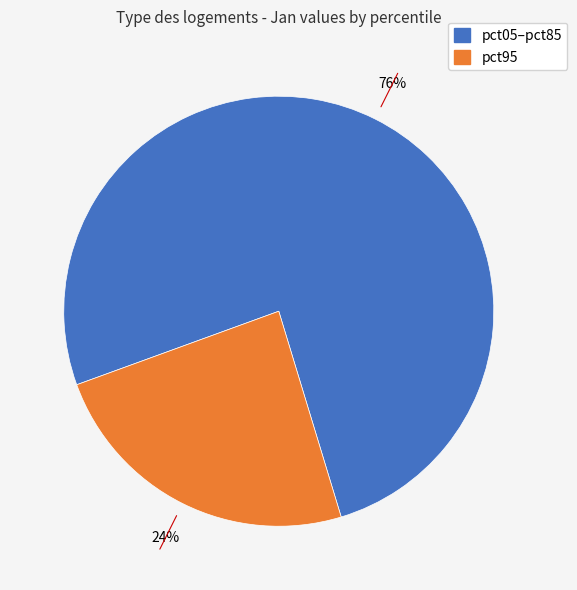

Is there any slice that represents more than half of the pie?

Yes